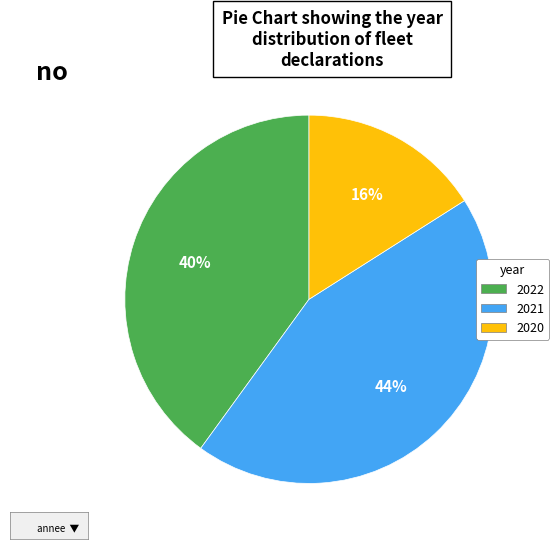

How many slices are in this pie chart?

3